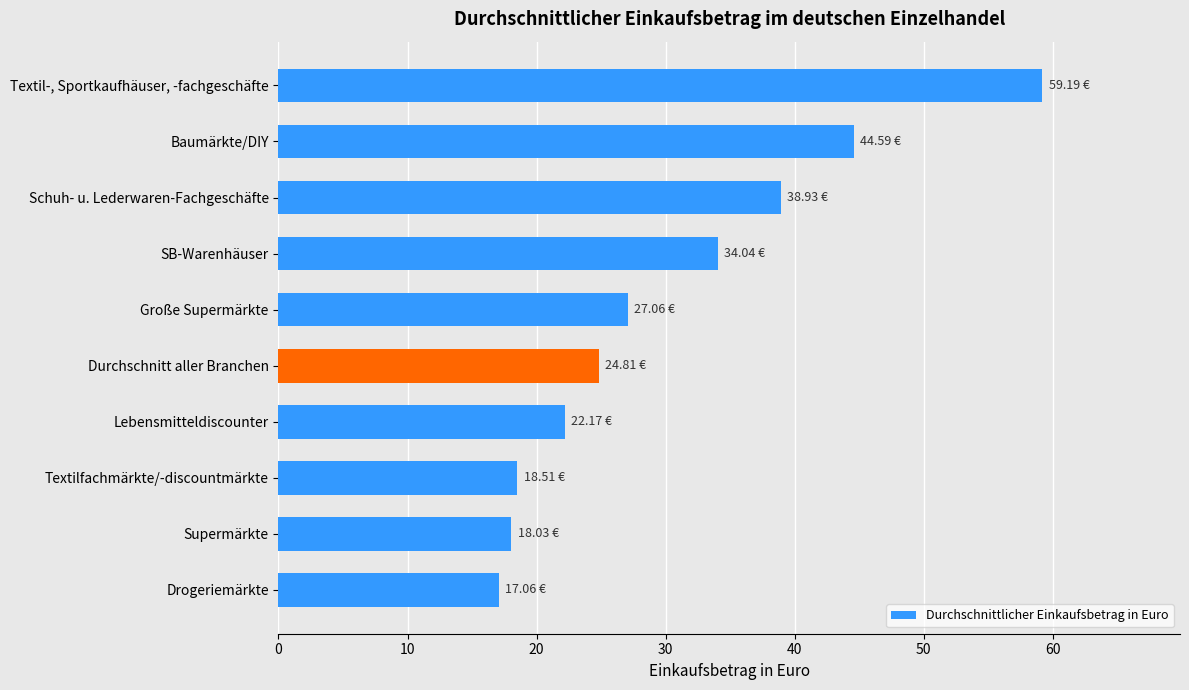

Approximately how many times larger is the value at Textilfachmärkte/-discountmärkte compared to Durchschnitt aller Branchen?

0.7